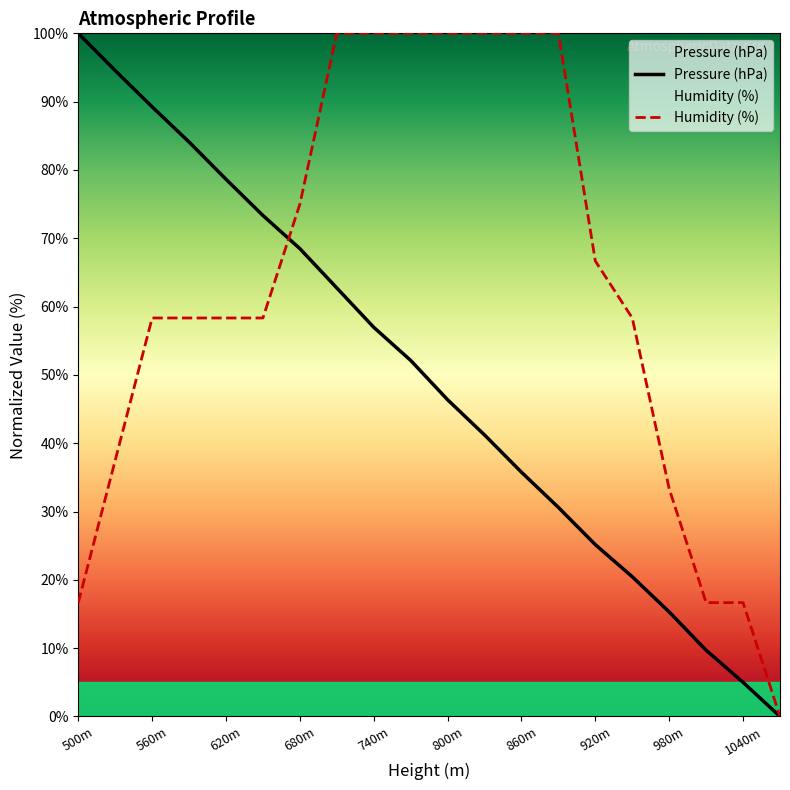

How many categories are shown in the chart?

20